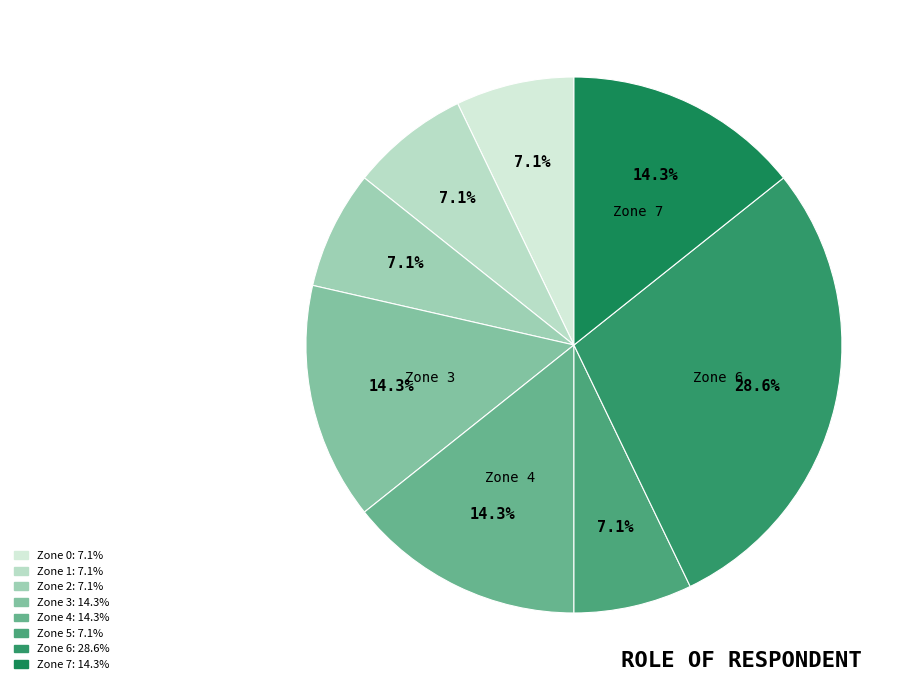

To the nearest percent, what is the combined percentage of Zone 0 and Zone 6?

36%